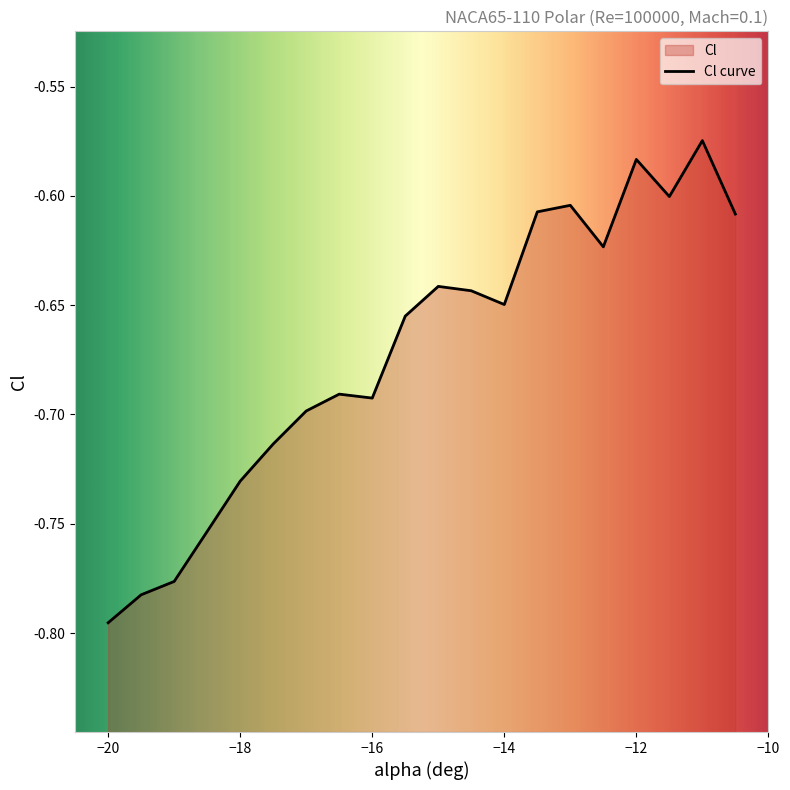

Read the value at -19.

-0.8